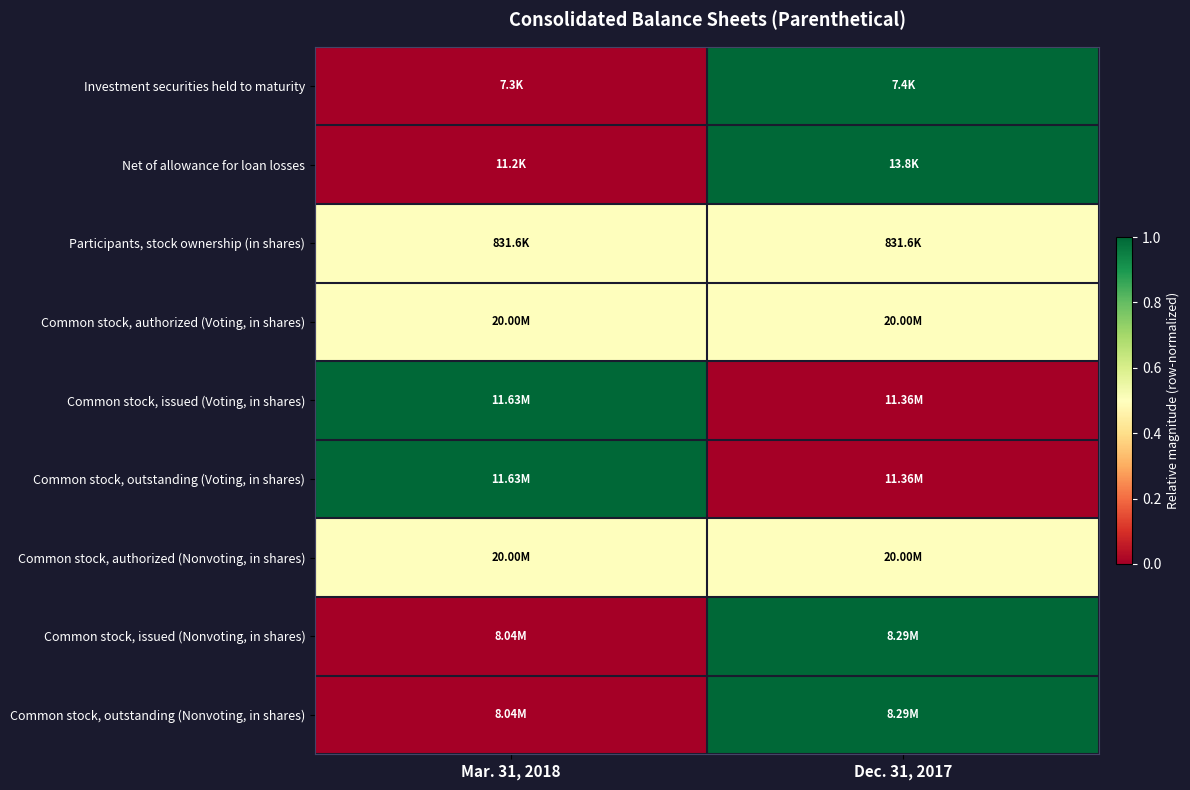

Reading left to right, extract all data points from this chart.

Investment securities held to maturity: Mar. 31, 2018=0.0	Dec. 31, 2017=1.0
Net of allowance for loan losses: Mar. 31, 2018=0.0	Dec. 31, 2017=1.0
Participants, stock ownership (in shares): Mar. 31, 2018=0.5	Dec. 31, 2017=0.5
Common stock, authorized (Voting, in shares): Mar. 31, 2018=0.5	Dec. 31, 2017=0.5
Common stock, issued (Voting, in shares): Mar. 31, 2018=1.0	Dec. 31, 2017=0.0
Common stock, outstanding (Voting, in shares): Mar. 31, 2018=1.0	Dec. 31, 2017=0.0
Common stock, authorized (Nonvoting, in shares): Mar. 31, 2018=0.5	Dec. 31, 2017=0.5
Common stock, issued (Nonvoting, in shares): Mar. 31, 2018=0.0	Dec. 31, 2017=1.0
Common stock, outstanding (Nonvoting, in shares): Mar. 31, 2018=0.0	Dec. 31, 2017=1.0